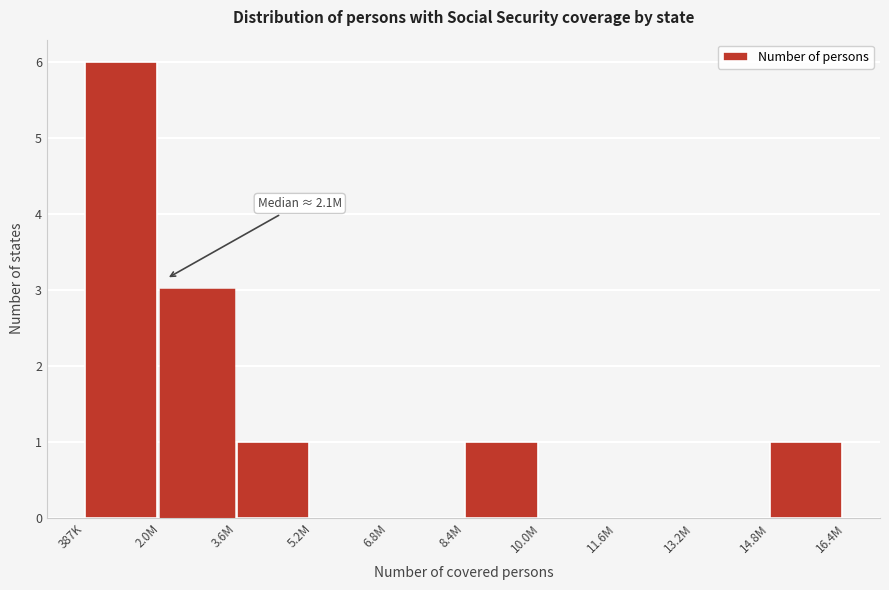

Reading right to left, what are all the values shown in this chart?

14.8M=1	13.2M=0	11.6M=0	10.0M=0	8.4M=1	6.8M=0	5.2M=0	3.6M=1	2.0M=3	387K=6